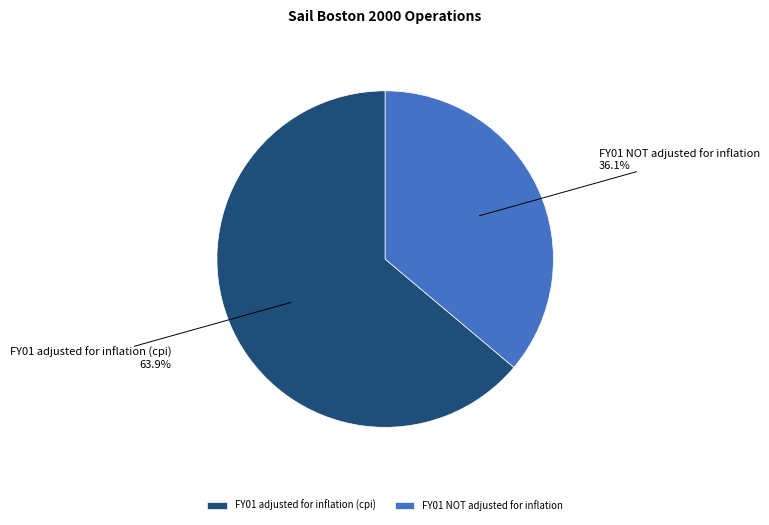

The FY01 NOT adjusted for inflation slice represents 46% of the pie. True or false?

False